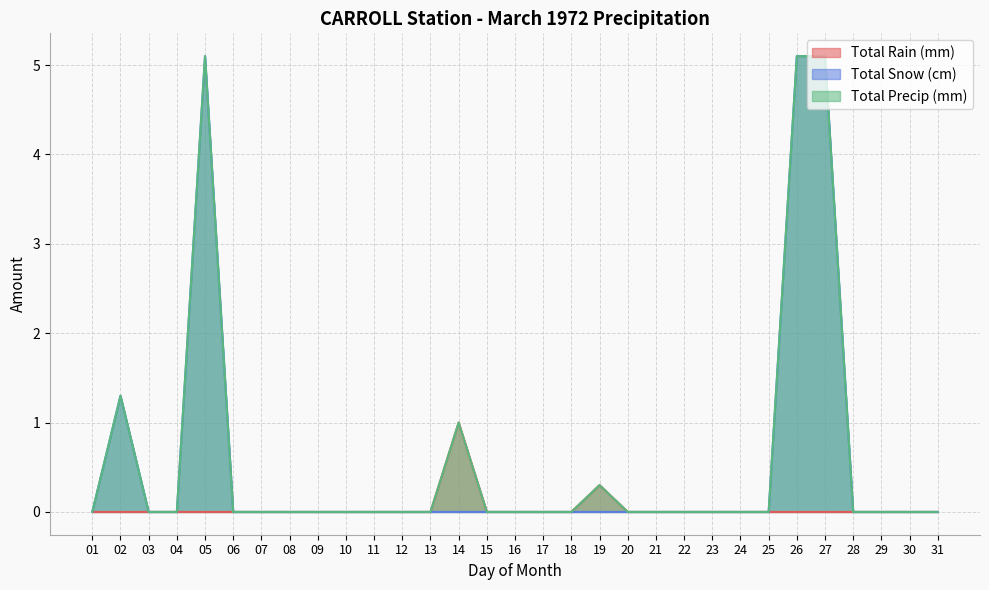

True or false: Total Snow (cm) has a value of 2.1 at 19.

False